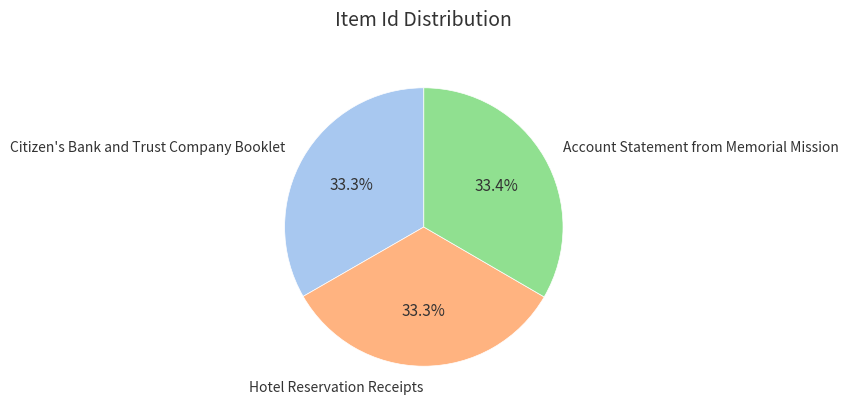

True or false: Account Statement from Memorial Mission accounts for 41% of the total.

False